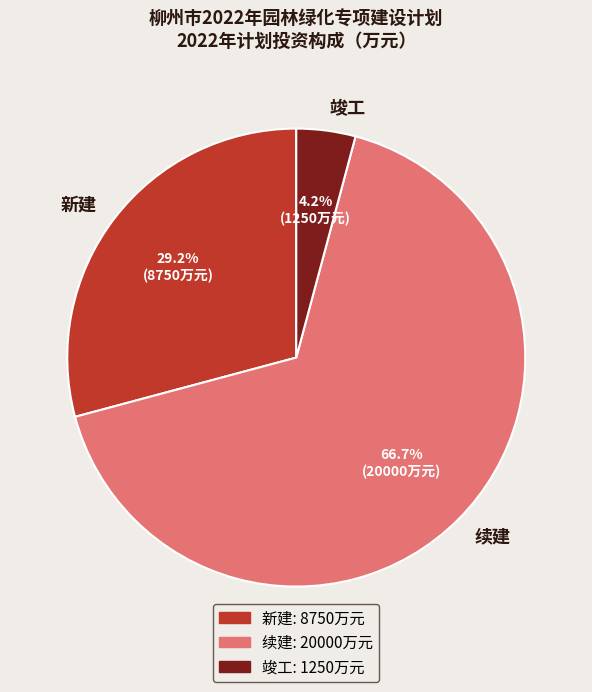

Approximately how many times larger is the value at 竣工 compared to 新建?

0.1